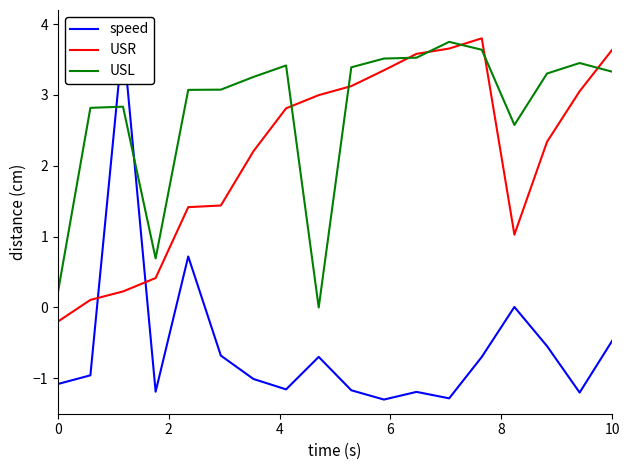

How many intersections are there between speed and USR?

2